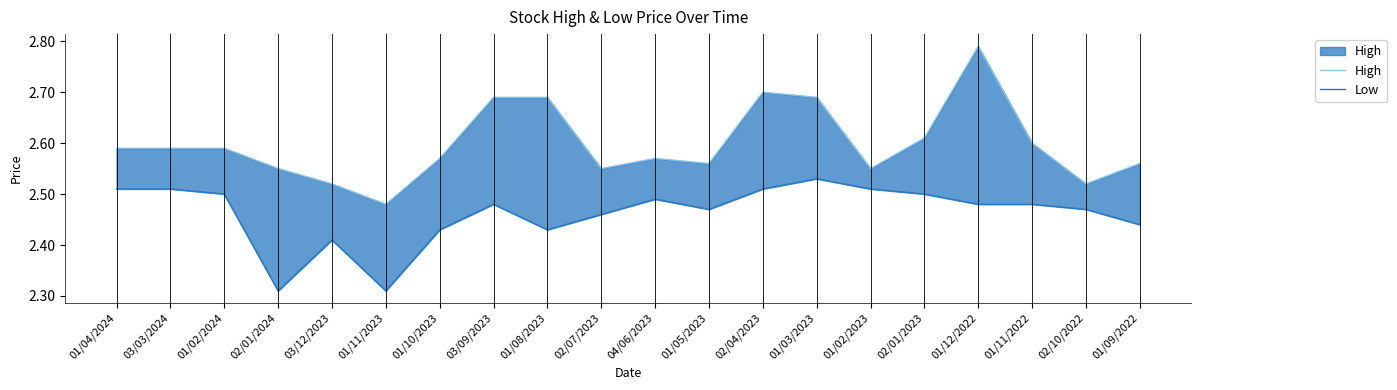

Rank the categories by High value from lowest to highest.

01/11/2023, 03/12/2023, 02/10/2022, 02/01/2024, 02/07/2023, 01/02/2023, 01/05/2023, 01/09/2022, 01/10/2023, 04/06/2023, 01/04/2024, 03/03/2024, 01/02/2024, 01/11/2022, 02/01/2023, 03/09/2023, 01/08/2023, 01/03/2023, 02/04/2023, 01/12/2022